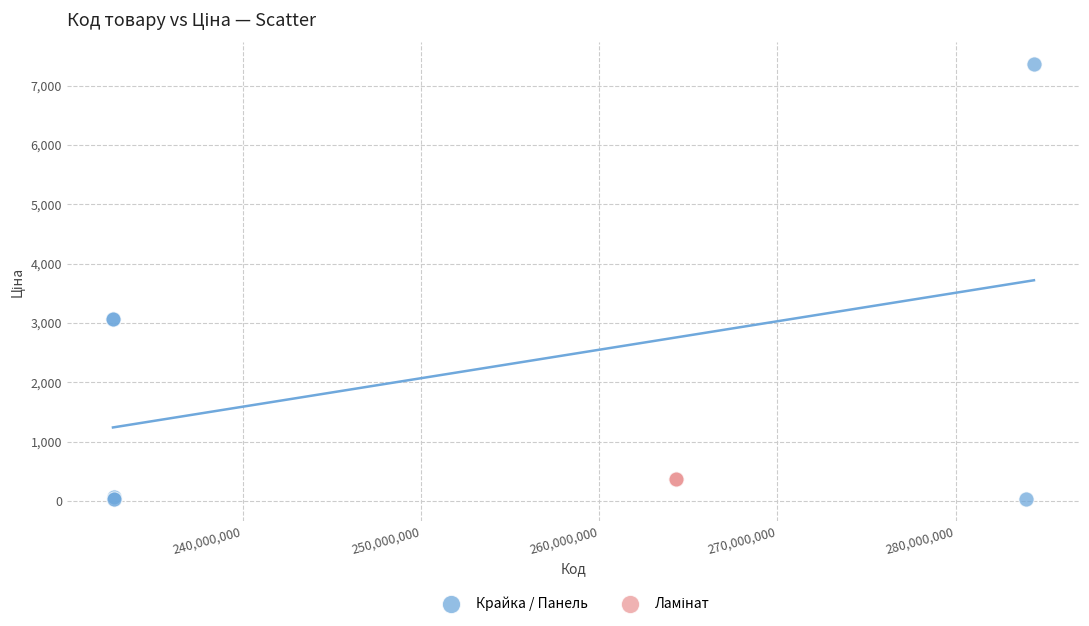

Which series reaches the maximum Y coordinate?

Крайка / Панель